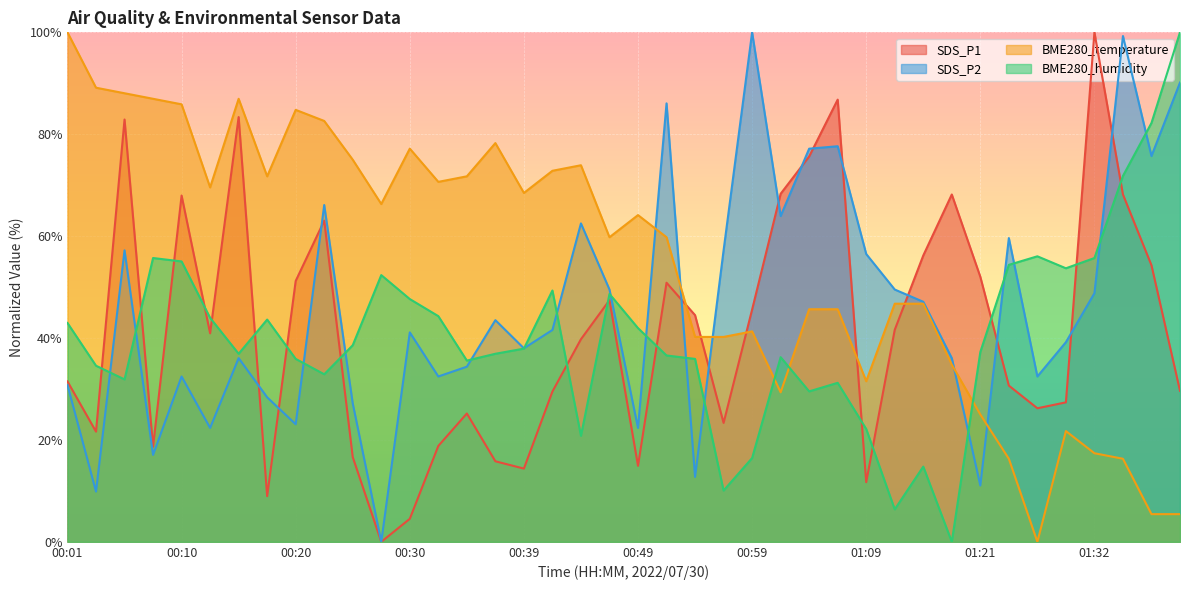

Which series has the largest total across all categories?

BME280_temperature